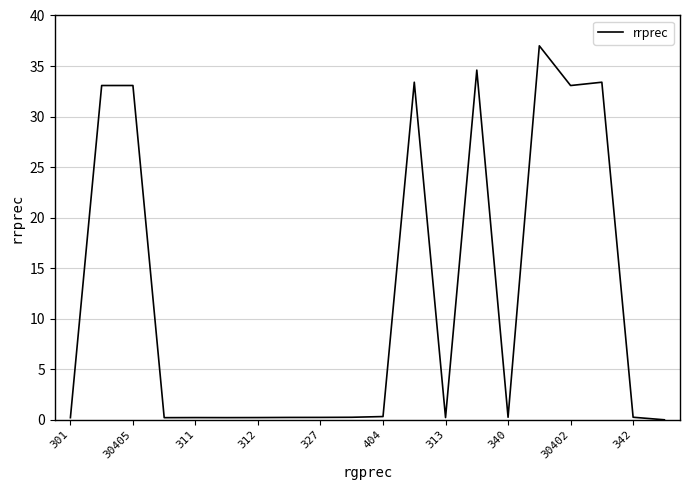

What is the maximum value shown in the chart?

37.0